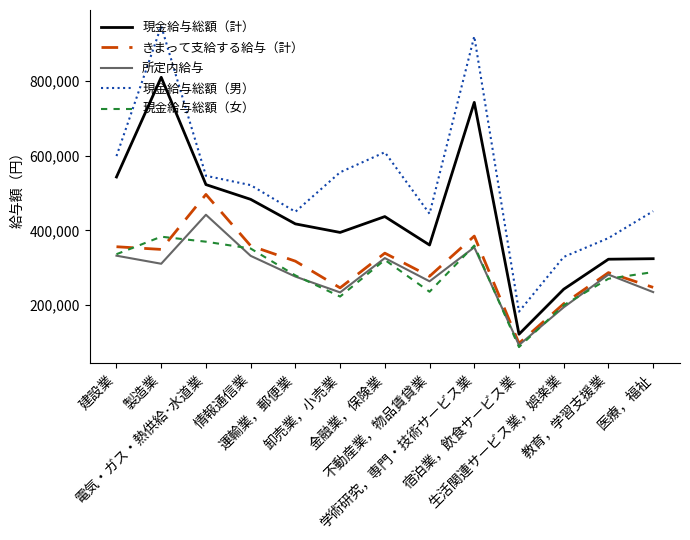

What is the difference between the maximum and minimum values in the きまって支給する給与（計） series?

399340